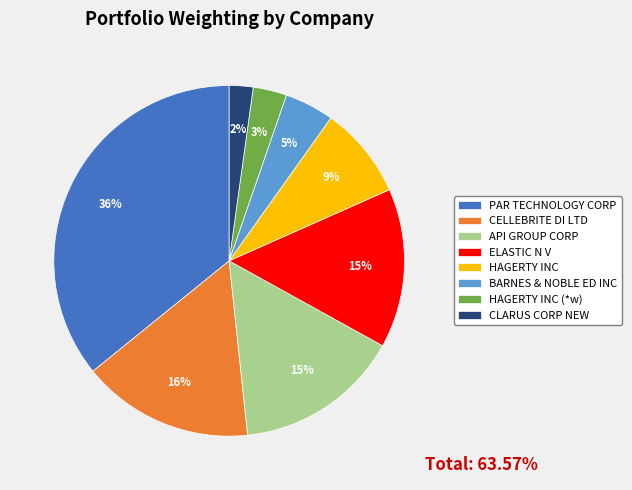

How many slices are in this pie chart?

8